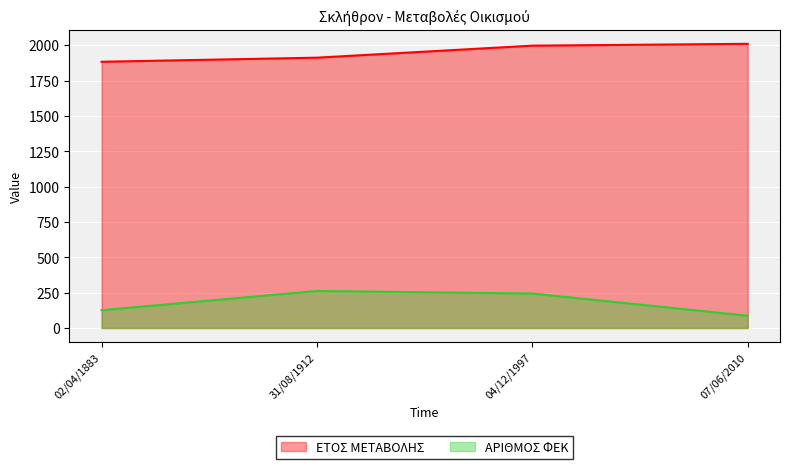

Reading right to left, what are all the values shown in this chart?

ΕΤΟΣ ΜΕΤΑΒΟΛΗΣ: 07/06/2010=2010	04/12/1997=1997	31/08/1912=1912	02/04/1883=1883
ΑΡΙΘΜΟΣ ΦΕΚ: 07/06/2010=87	04/12/1997=244	31/08/1912=262	02/04/1883=126